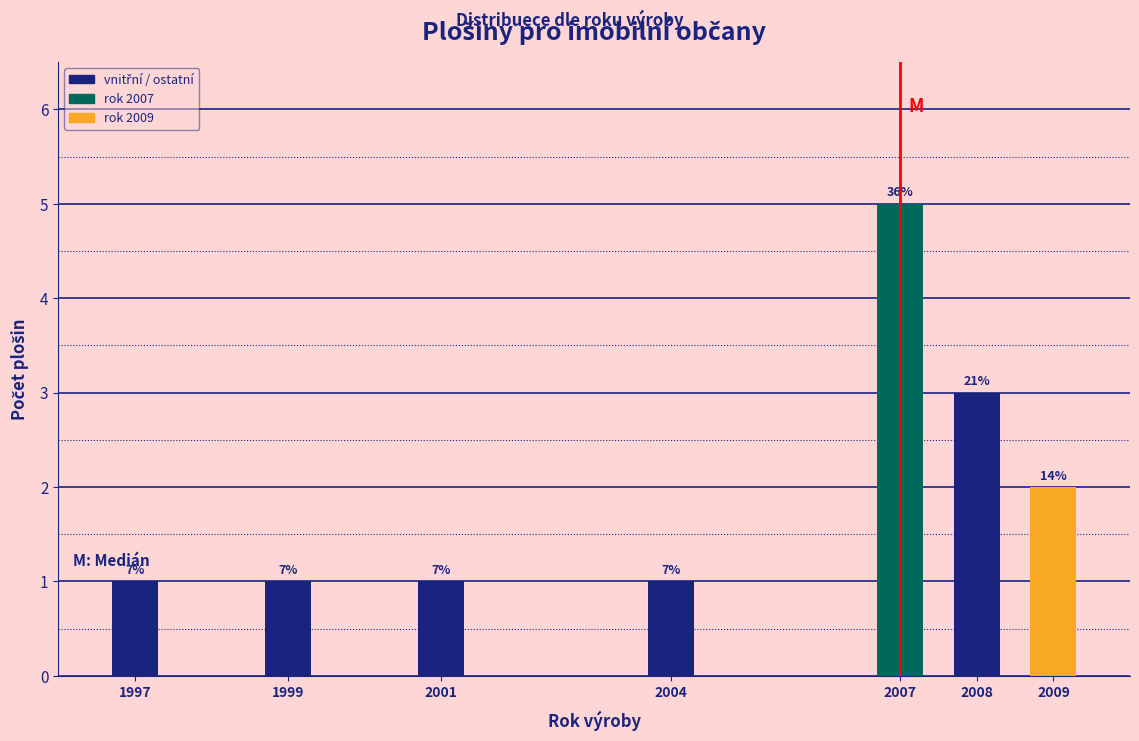

How many bars are there in total?

7